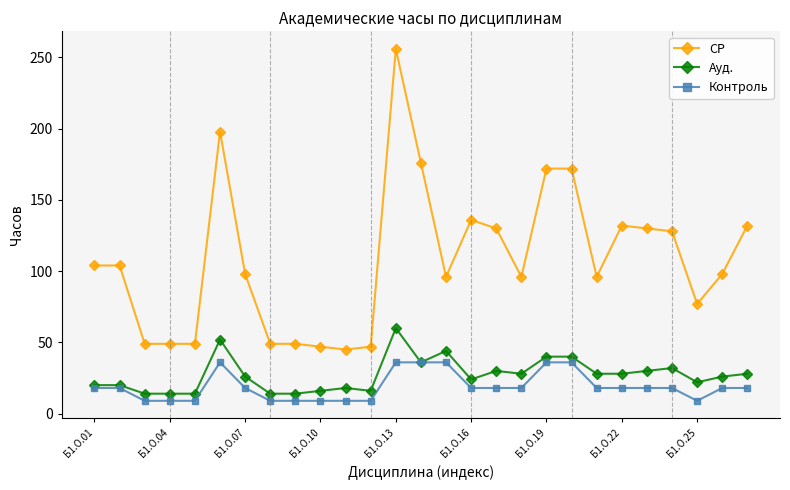

How many values in the СР series are below 98?

12